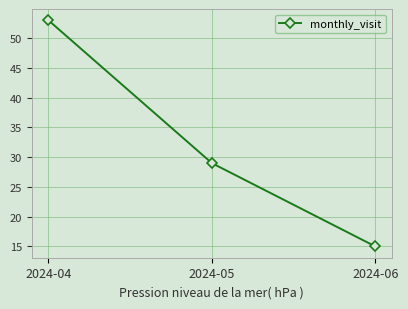

Reading left to right, extract all data points from this chart.

53	29	15